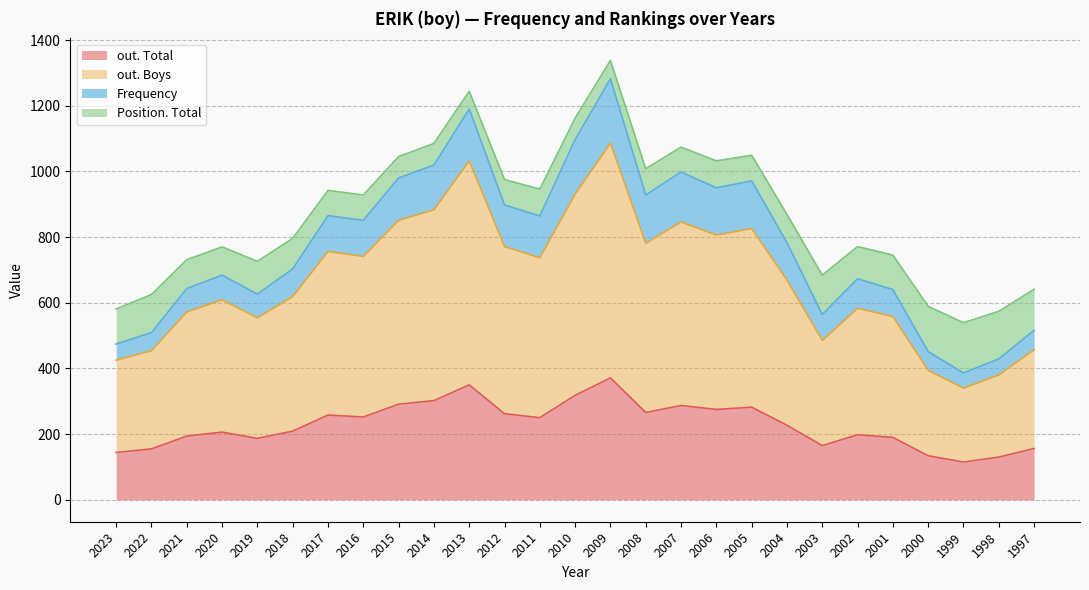

What are all the series names shown in the legend?

out. Total, out. Boys, Frequency, Position. Total